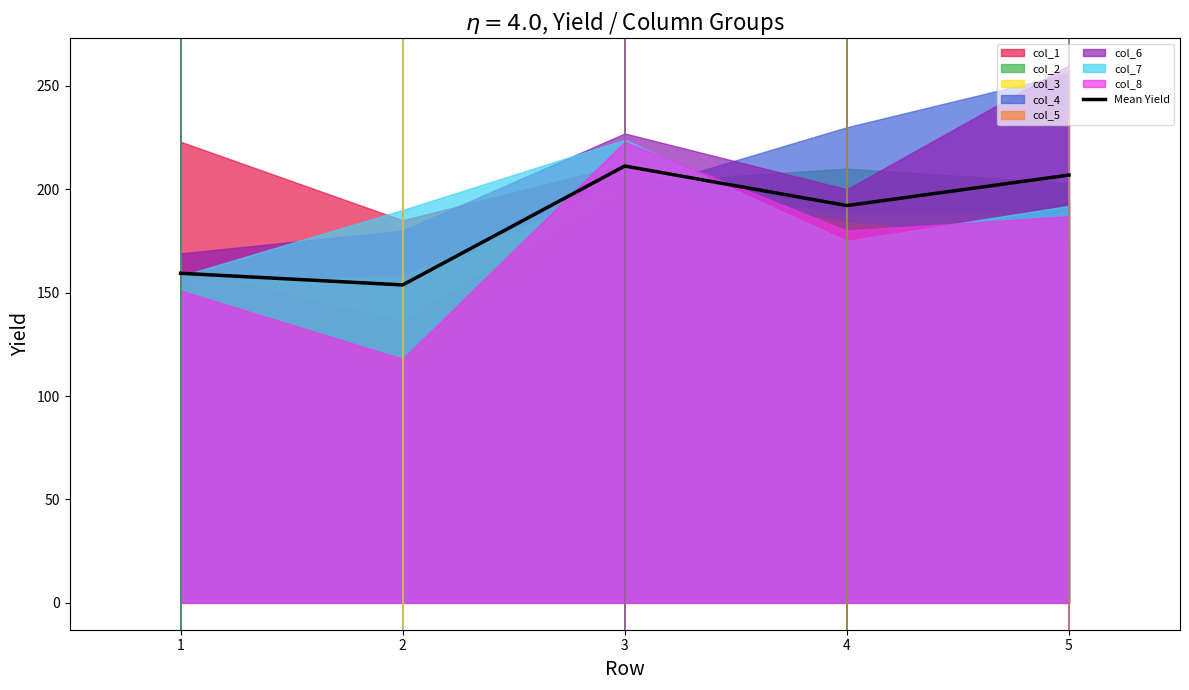

What is the value of the 2nd point from the left?

153.8